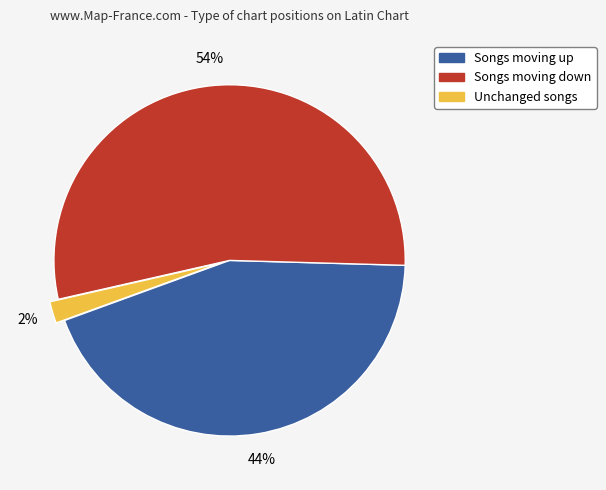

Does any single category account for the majority?

Yes